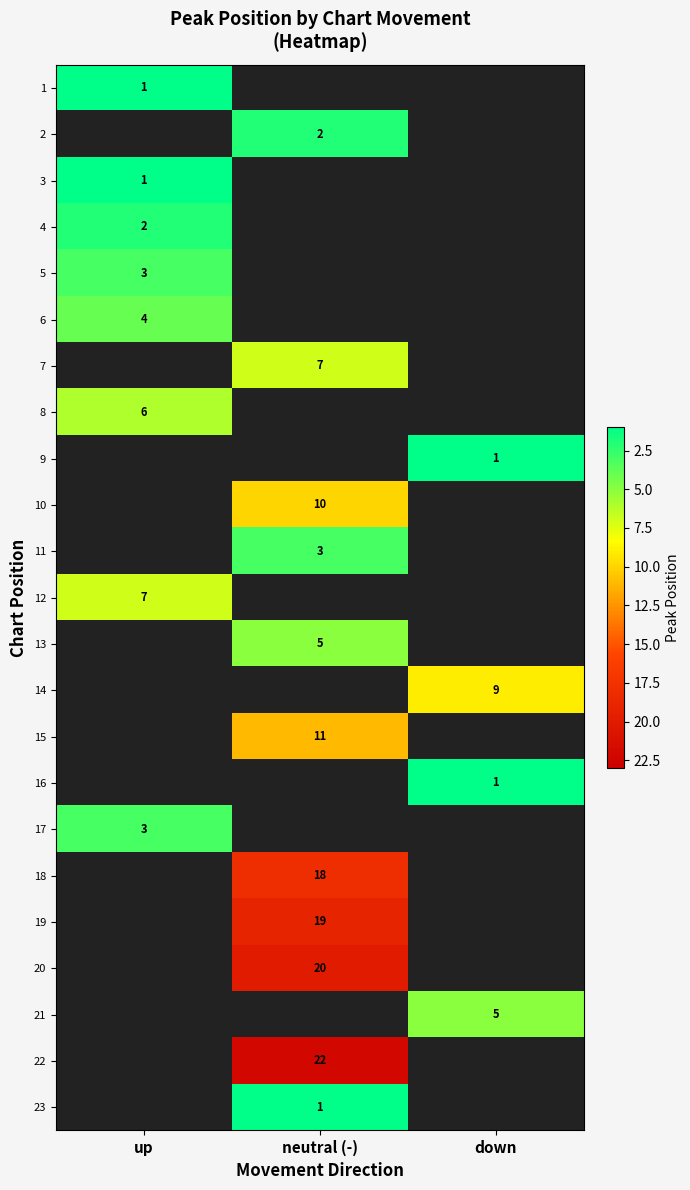

The value of 21 at down is 5. True or false?

True